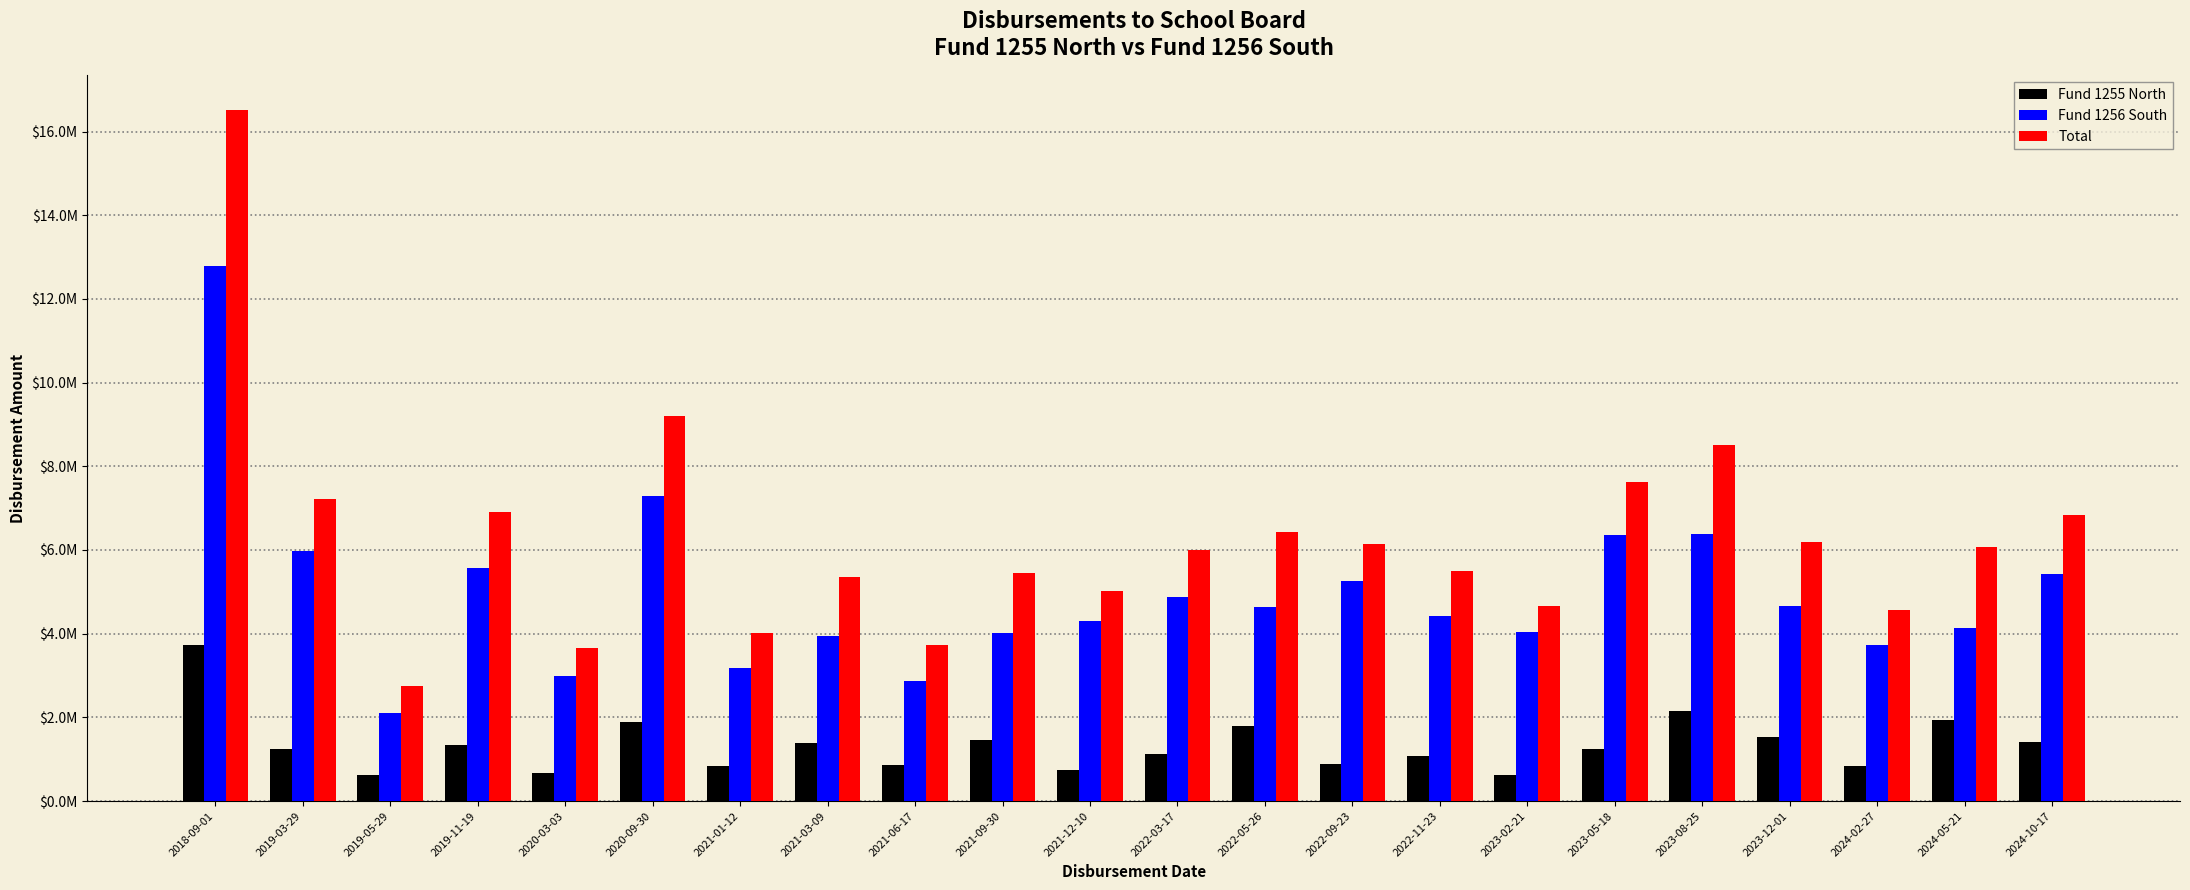

The value of Fund 1256 South at 2021-12-10 is 4292024.6. True or false?

True